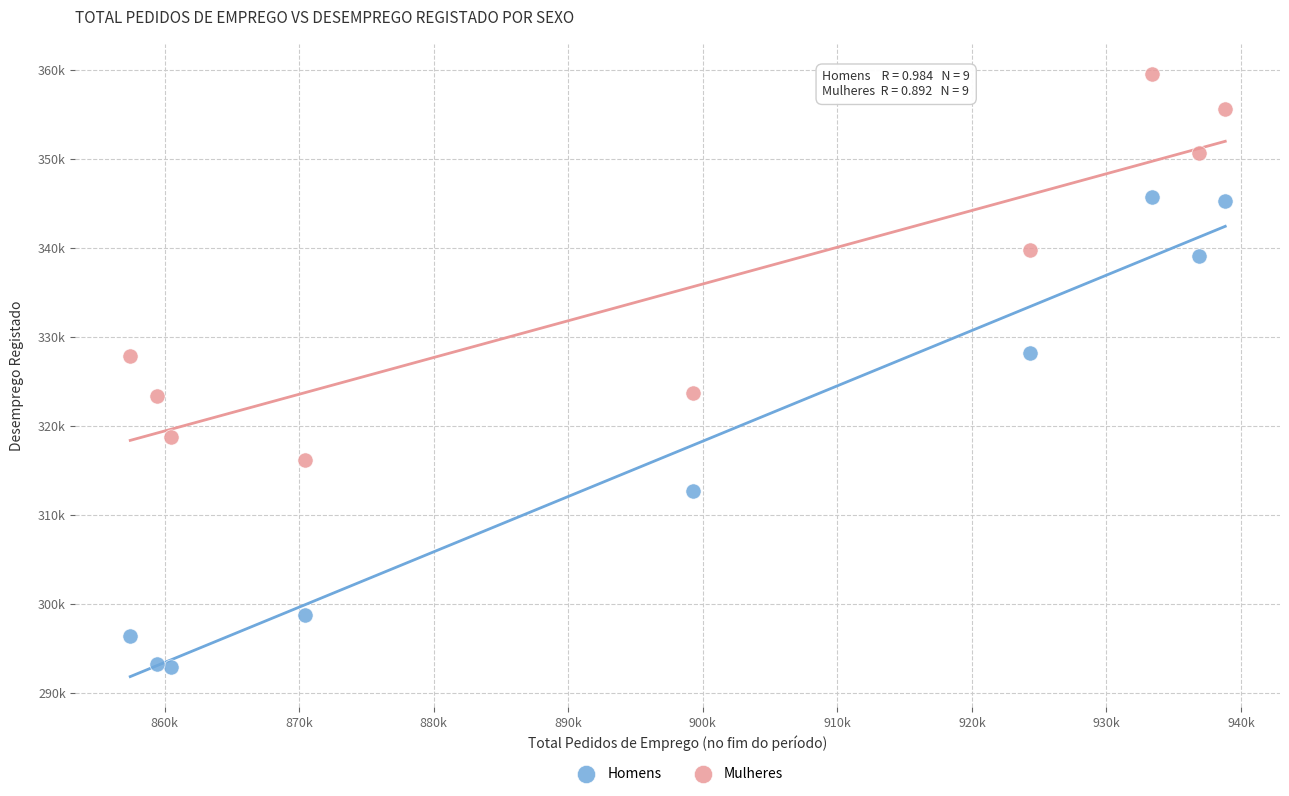

What are all the series names shown in the legend?

Homens, Mulheres